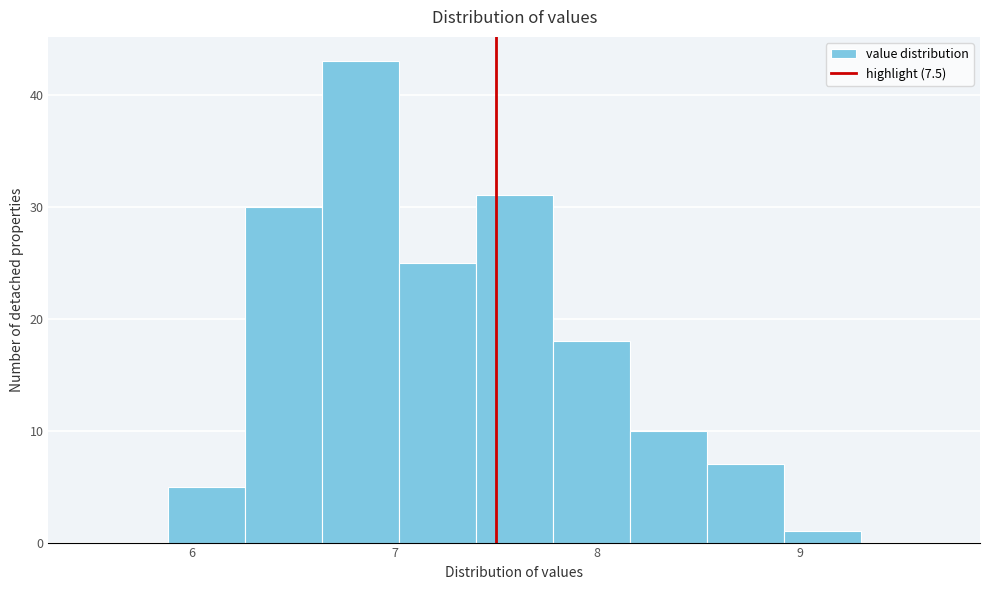

Around what value on the x-axis is the tallest bar? Give the approximate position of its centre, as read against the axis.

6.8